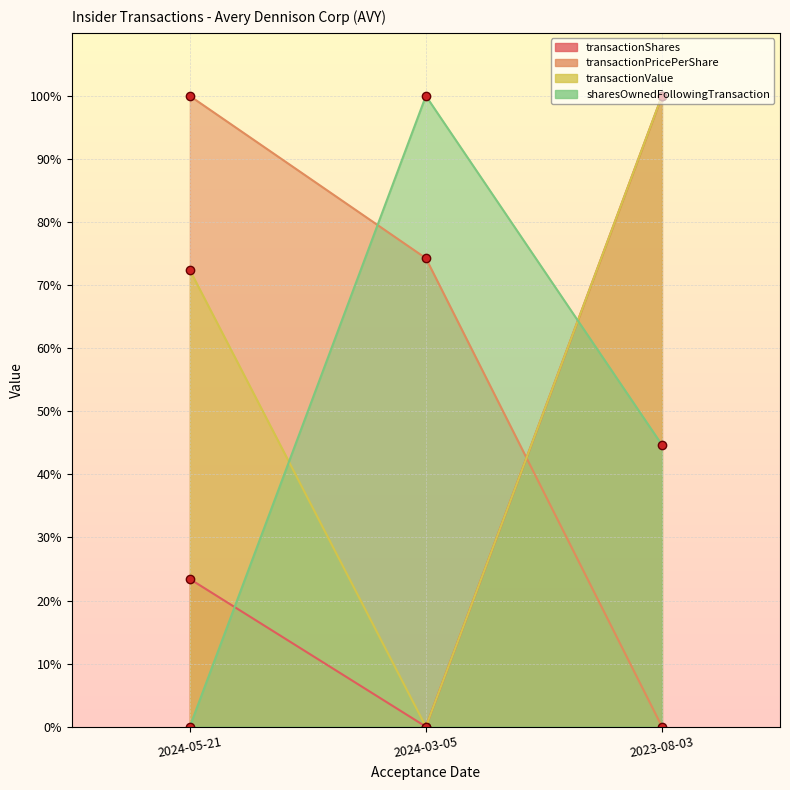

True or false: transactionValue has a value of 100.0 at 2023-08-03.

True